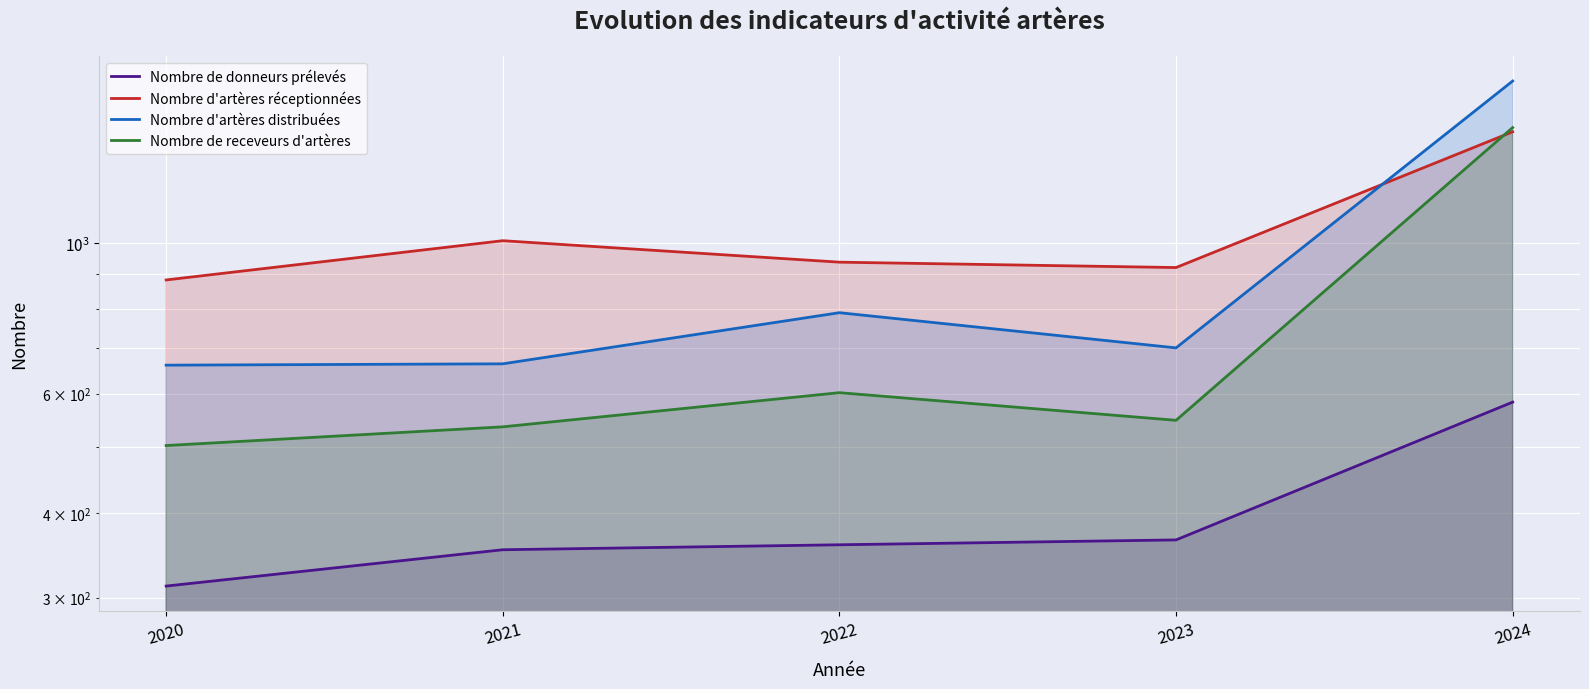

At how many categories does at least one series exceed 1388?

1